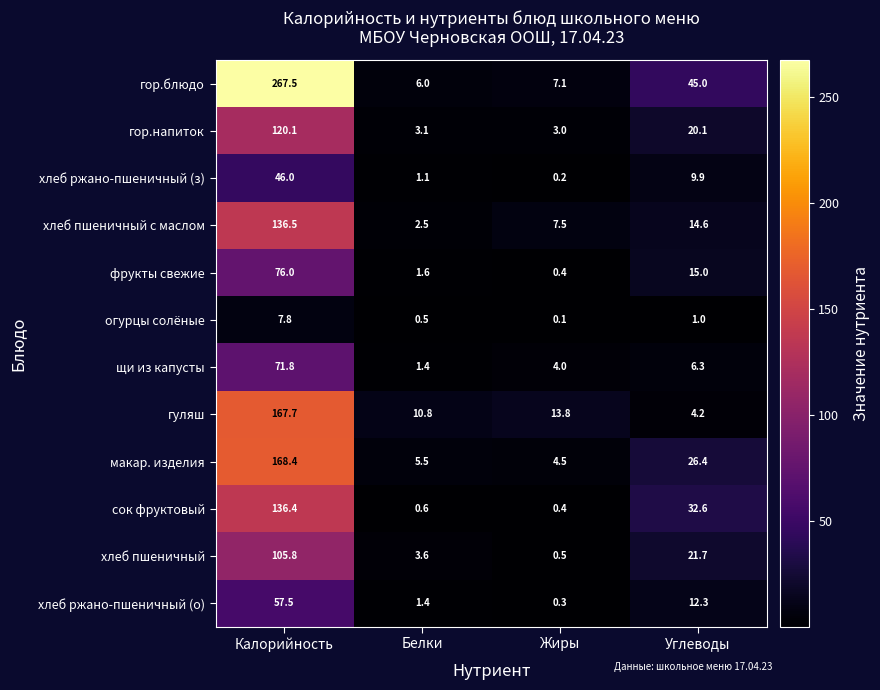

At how many categories does at least one series exceed 211?

1